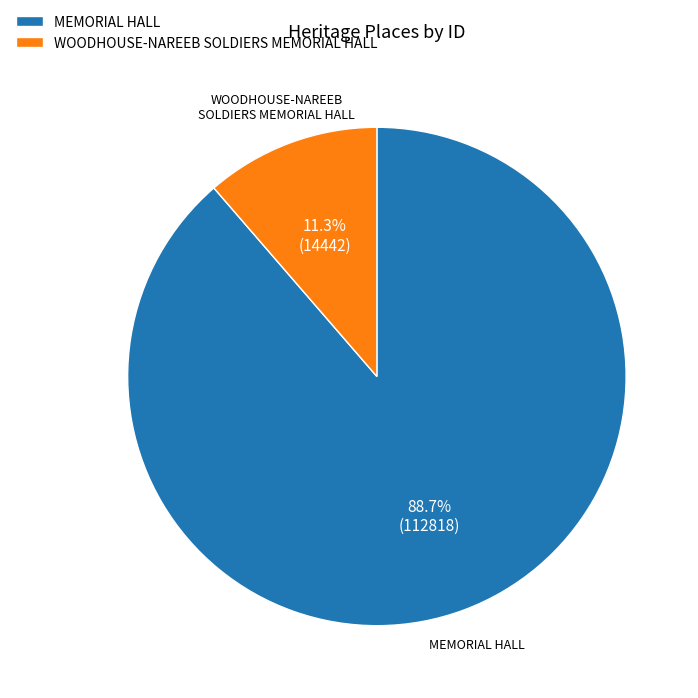

Is it true that MEMORIAL HALL is 89% of the pie?

True